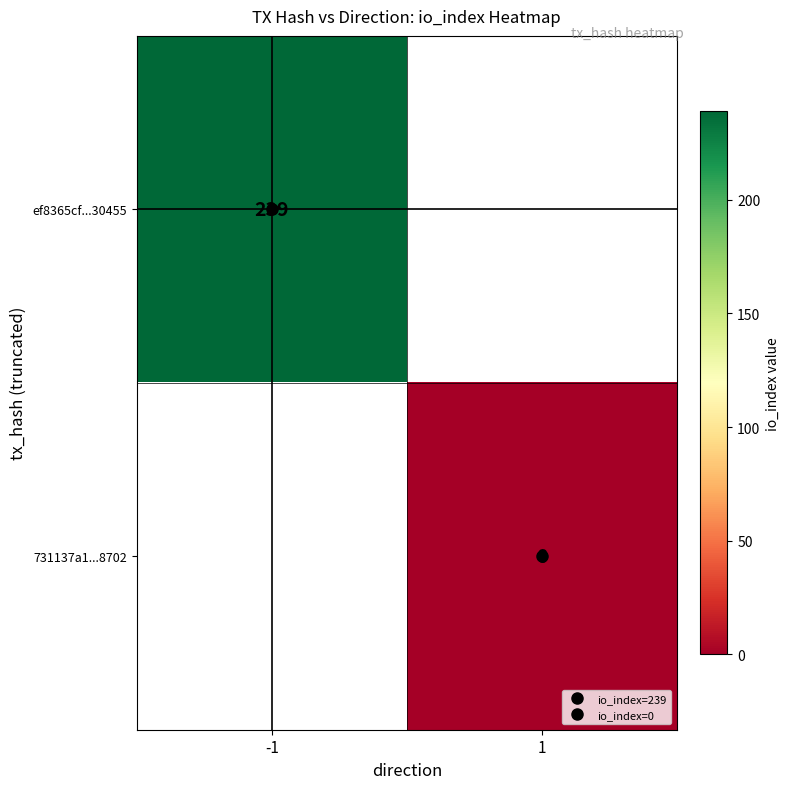

Is the value of ef8365cf...30455 at -1 greater than the value of 731137a1...8702 at 1?

Yes